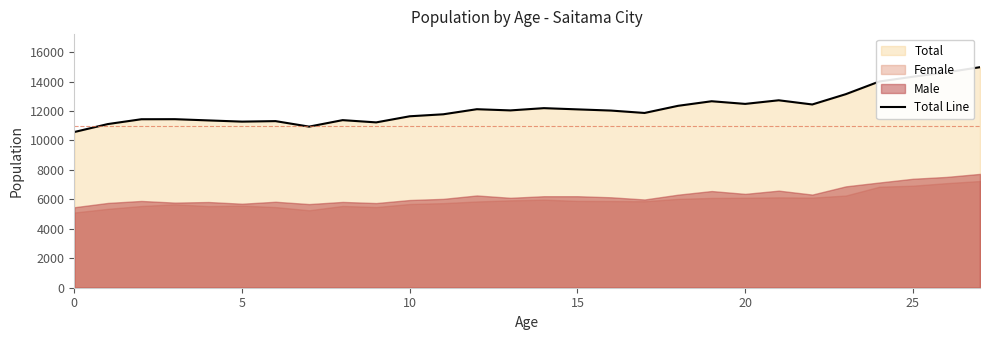

How many values are below 12044?

14